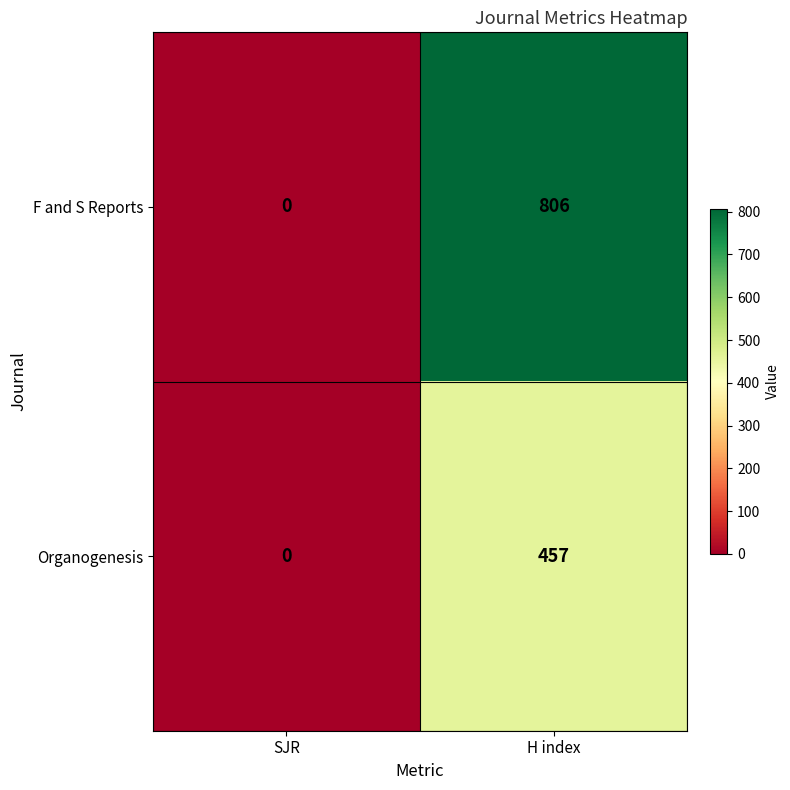

The value of Organogenesis at SJR is 0. True or false?

True